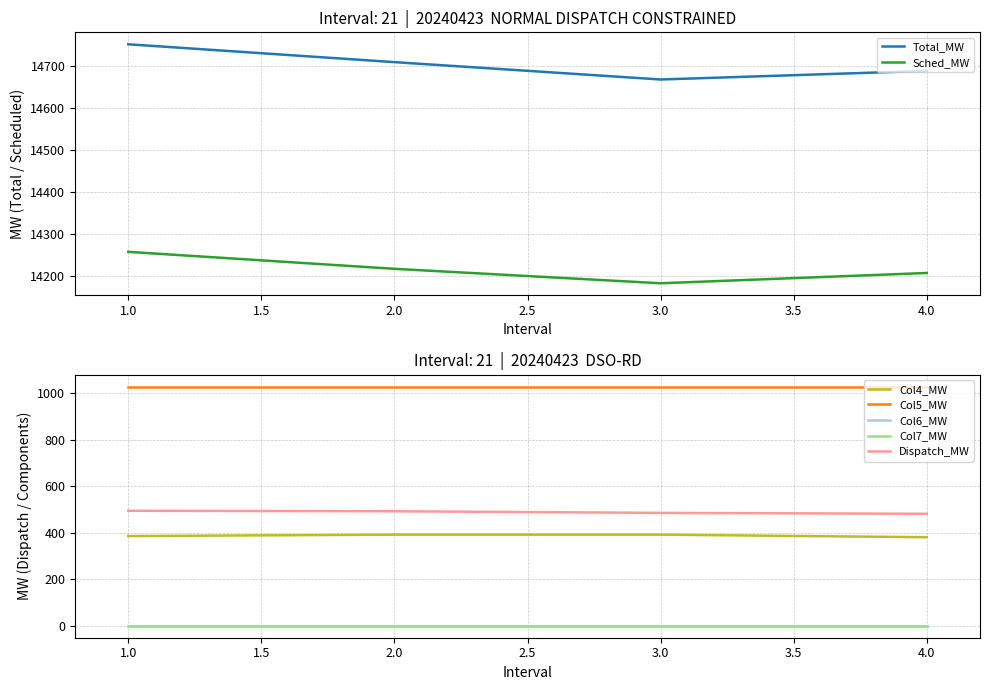

True or false: Total_MW and Sched_MW cross at least once.

False